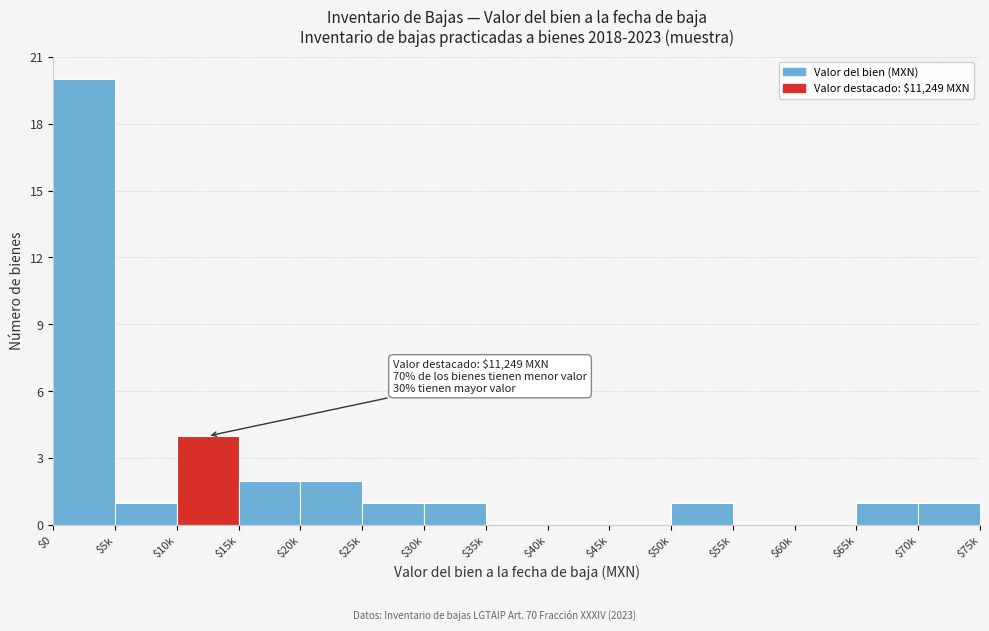

The value at $20k is 0. True or false?

False